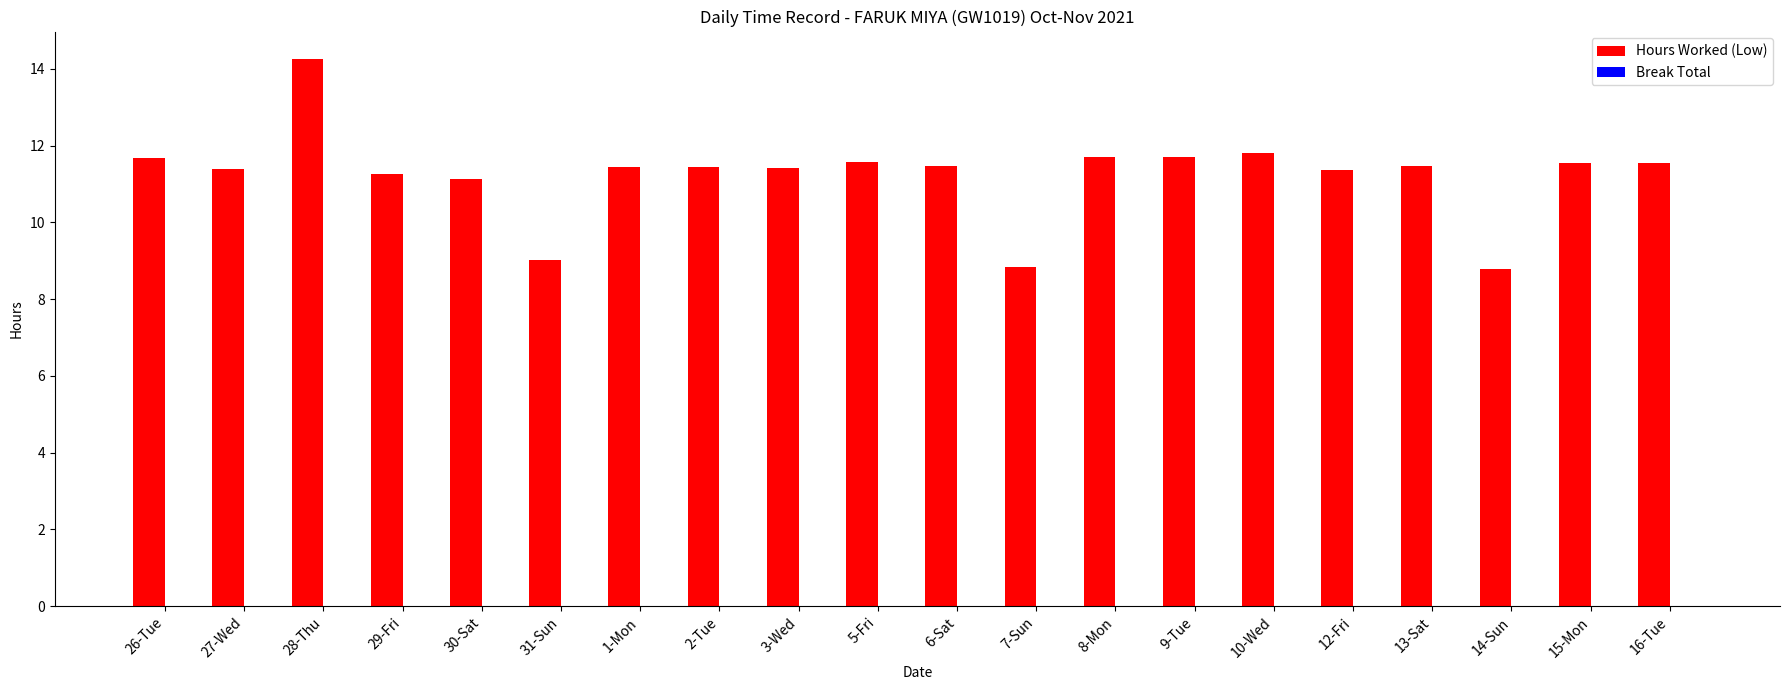

What is the label of the 17th bar from the right?

29-Fri